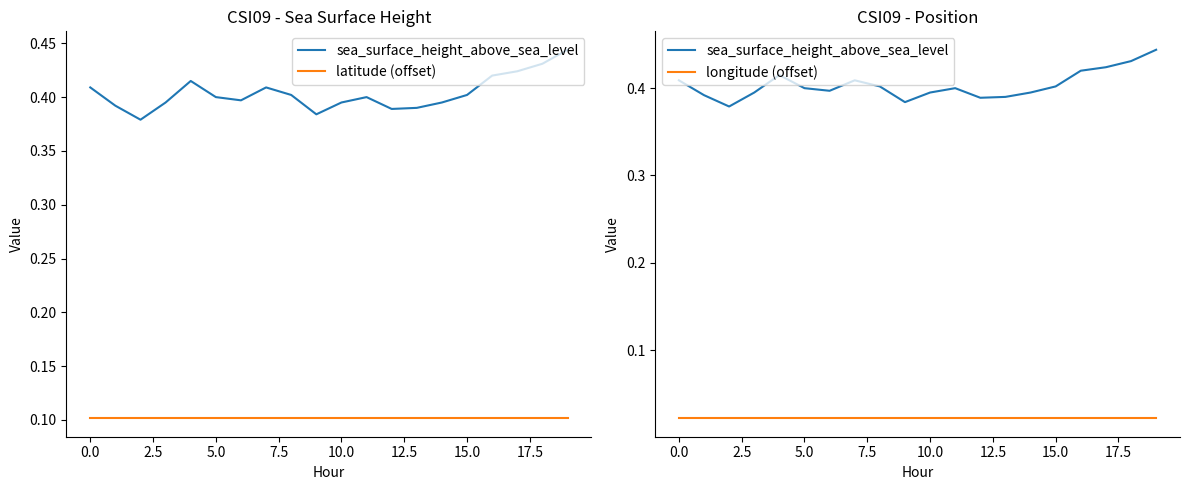

Reading left to right, list all the values displayed in this chart.

sea_surface_height_above_sea_level: 0.4	0.4	0.4	0.4	0.4	0.4	0.4	0.4	0.4	0.4	0.4	0.4	0.4	0.4	0.4	0.4	0.4	0.4	0.4	0.4
latitude (offset): 0.1	0.1	0.1	0.1	0.1	0.1	0.1	0.1	0.1	0.1	0.1	0.1	0.1	0.1	0.1	0.1	0.1	0.1	0.1	0.1
longitude (offset): 0.0	0.0	0.0	0.0	0.0	0.0	0.0	0.0	0.0	0.0	0.0	0.0	0.0	0.0	0.0	0.0	0.0	0.0	0.0	0.0